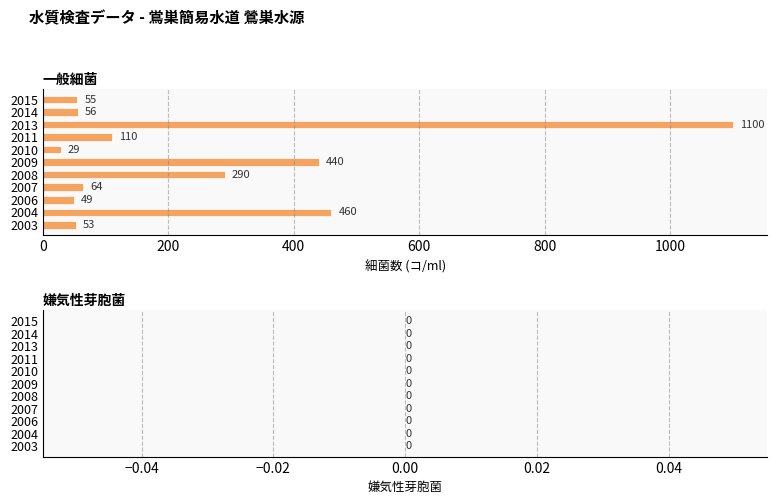

What is the maximum value shown in the chart?

1100